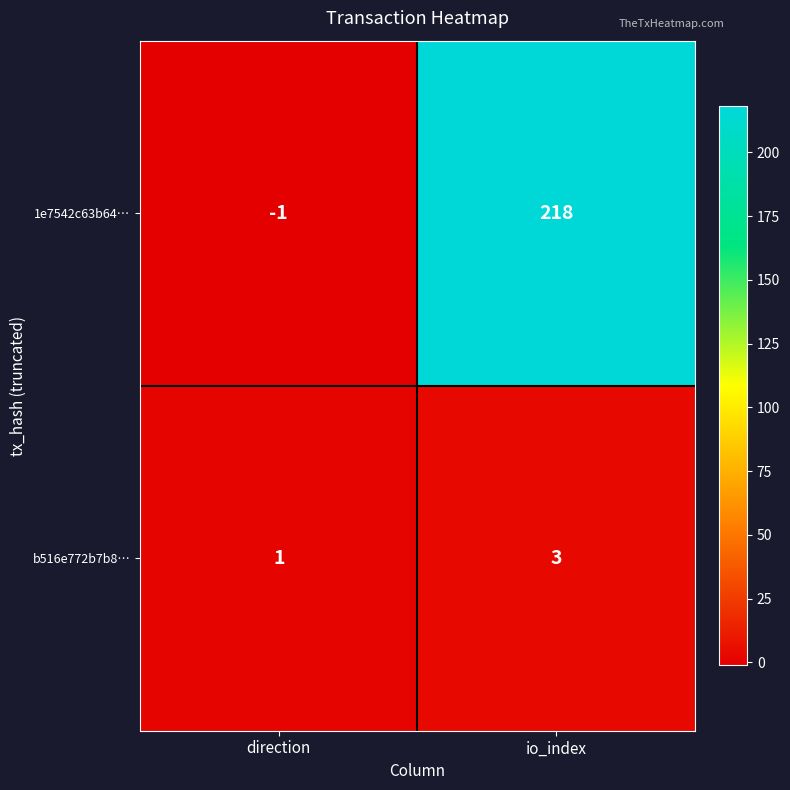

What is the greatest value displayed?

218